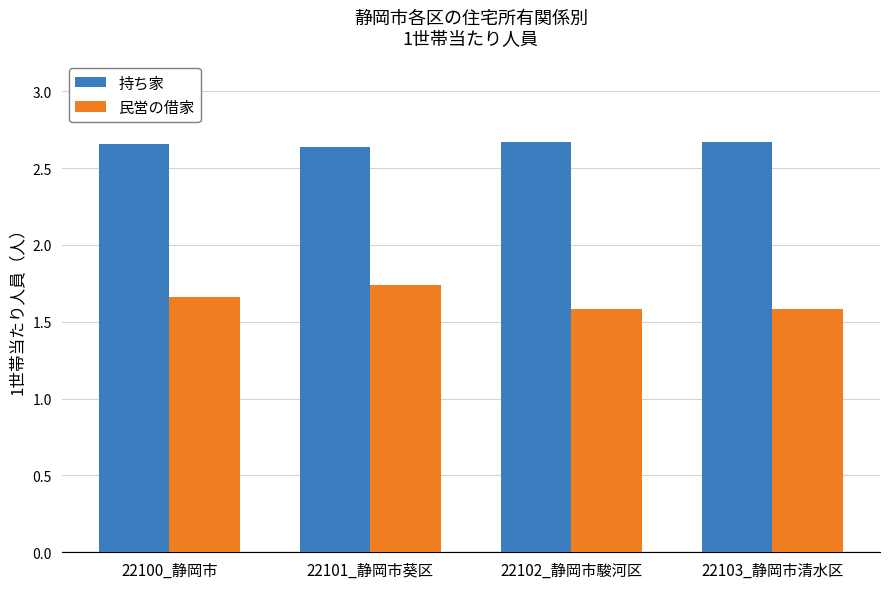

What is the approximate value of 民営の借家 at 22103_静岡市清水区?

1.6